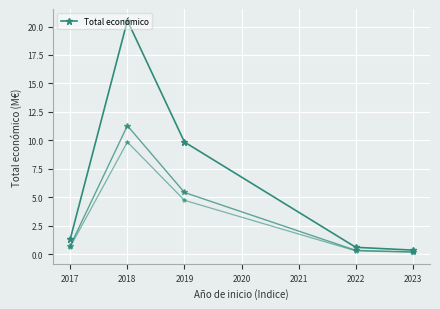

How many lines are shown in the chart?

1